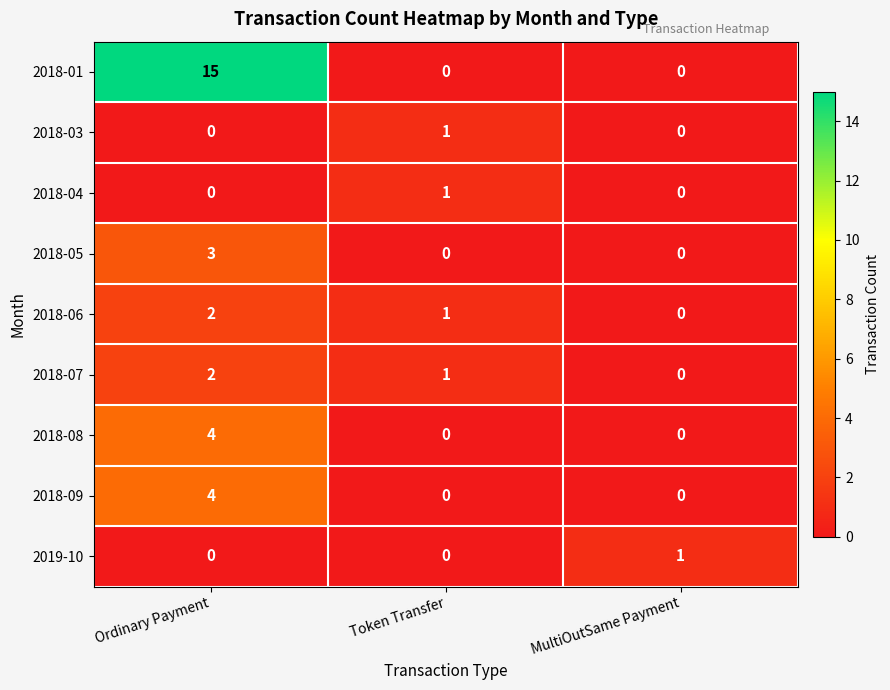

True or false: 2018-08 has a value of 0 at Token Transfer.

True